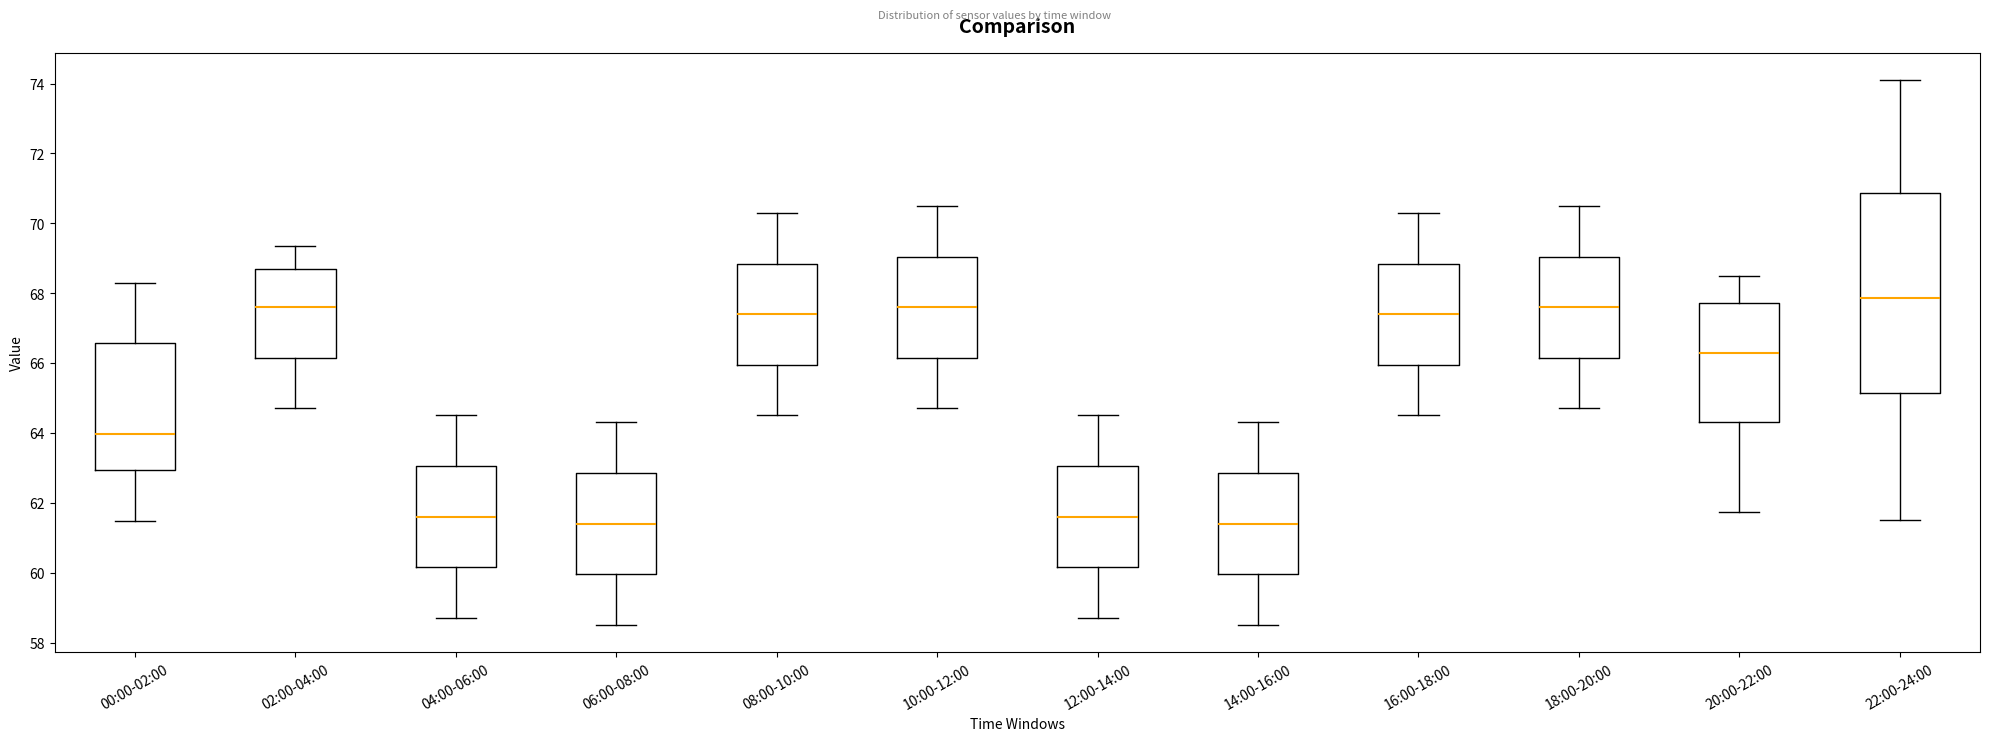

Reading left to right, transcribe this box plot: for each box, give where its median line is, the range the box spans, and where its two whiskers end, as read against the y-axis. The values are not printed on the chart, so give them approximately, as read against the axis.

00:00-02:00: median 64.0, box 63.0 to 66.6, whiskers 61.4 to 68.2
02:00-04:00: median 67.6, box 66.2 to 68.6, whiskers 64.8 to 69.4
04:00-06:00: median 61.6, box 60.2 to 63.0, whiskers 58.8 to 64.6
06:00-08:00: median 61.4, box 60.0 to 62.8, whiskers 58.6 to 64.4
08:00-10:00: median 67.4, box 66.0 to 68.8, whiskers 64.6 to 70.4
10:00-12:00: median 67.6, box 66.2 to 69.0, whiskers 64.8 to 70.6
12:00-14:00: median 61.6, box 60.2 to 63.0, whiskers 58.8 to 64.6
14:00-16:00: median 61.4, box 60.0 to 62.8, whiskers 58.6 to 64.4
16:00-18:00: median 67.4, box 66.0 to 68.8, whiskers 64.6 to 70.4
18:00-20:00: median 67.6, box 66.2 to 69.0, whiskers 64.8 to 70.6
20:00-22:00: median 66.2, box 64.4 to 67.8, whiskers 61.8 to 68.6
22:00-24:00: median 67.8, box 65.2 to 70.8, whiskers 61.6 to 74.2